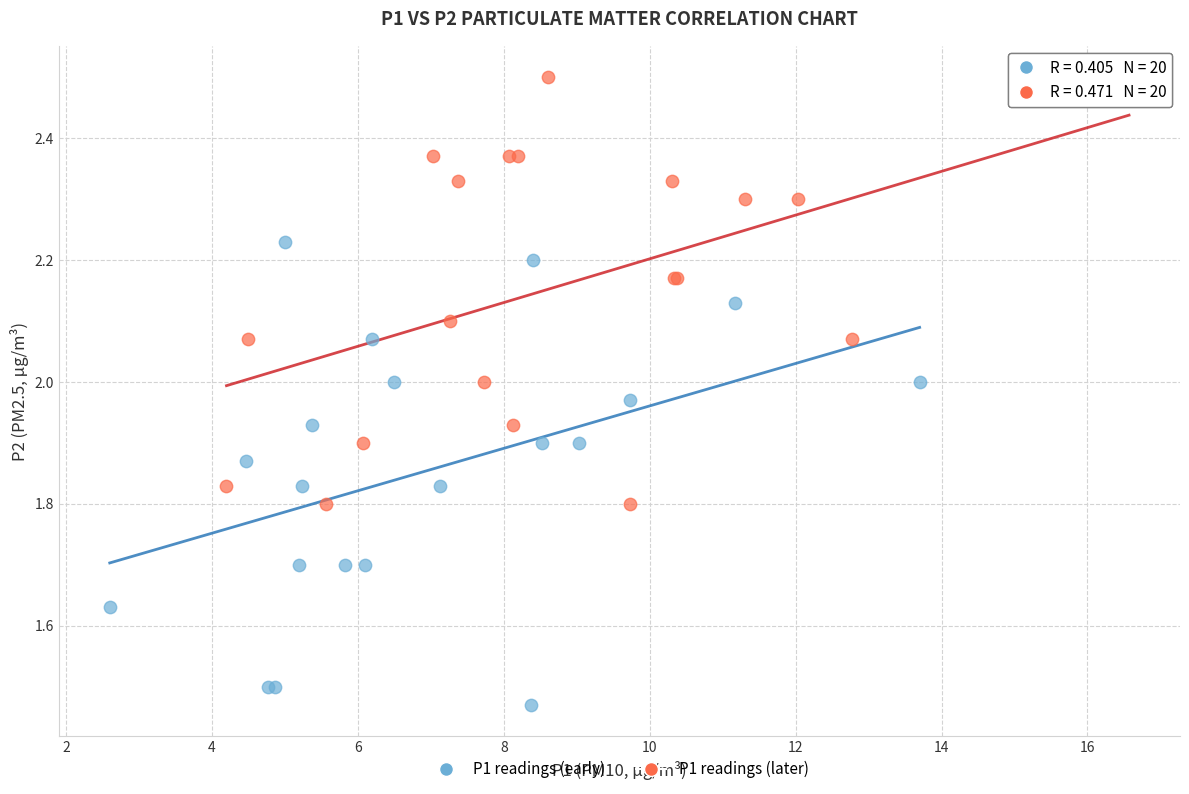

Which series reaches the maximum Y coordinate?

P1 readings (later)